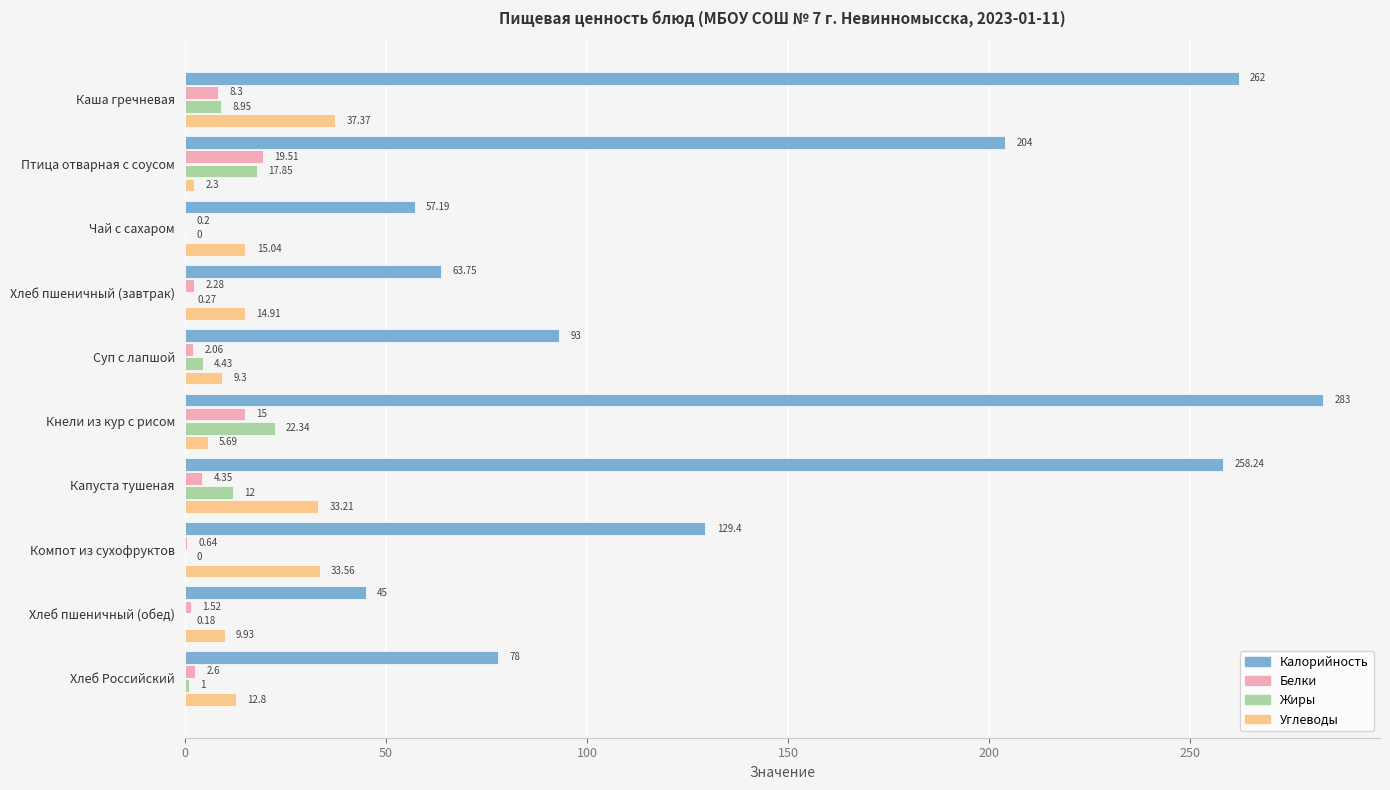

How many distinct data groups are displayed?

4